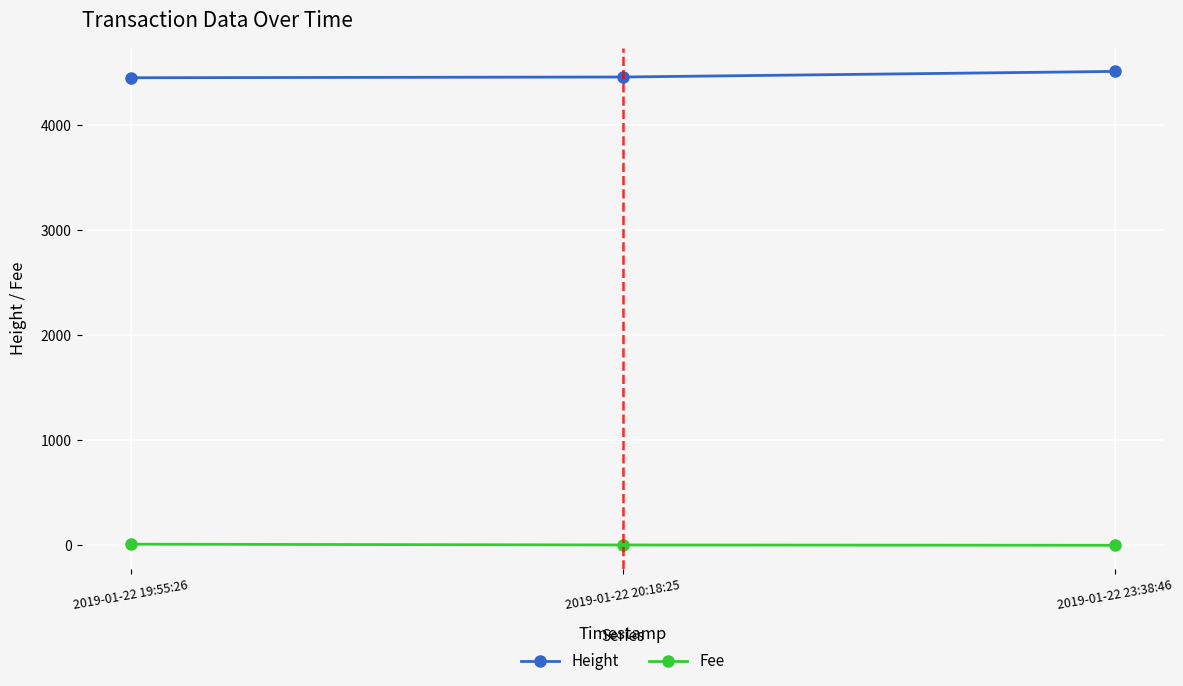

Which series has the largest total across all categories?

Height